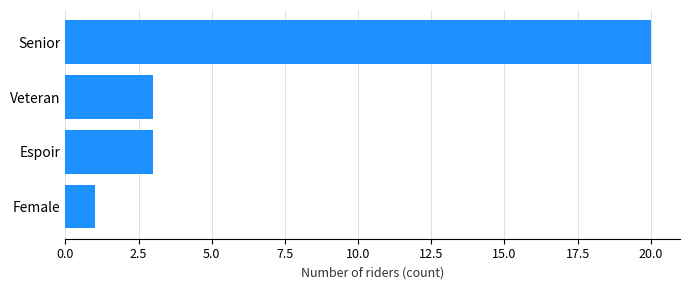

What is the sum of all values?

27